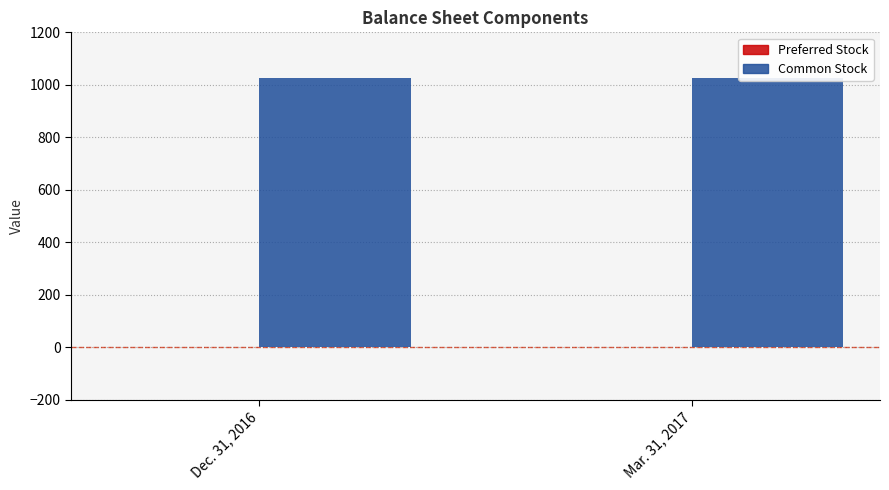

Which series has the widest spread of values?

Preferred Stock